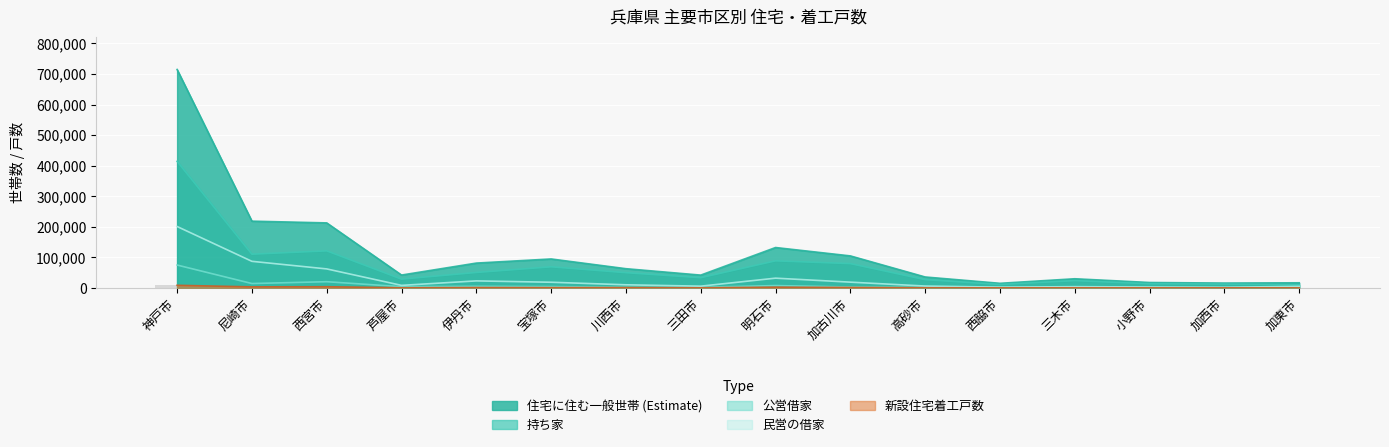

What is the value of the 住宅に住む一般世帯 bar at the 13th from the left?

29821